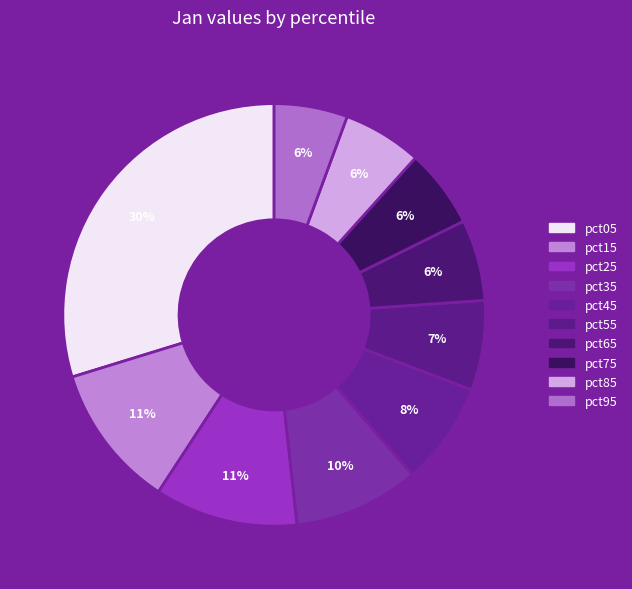

How many segments does this pie chart have?

10